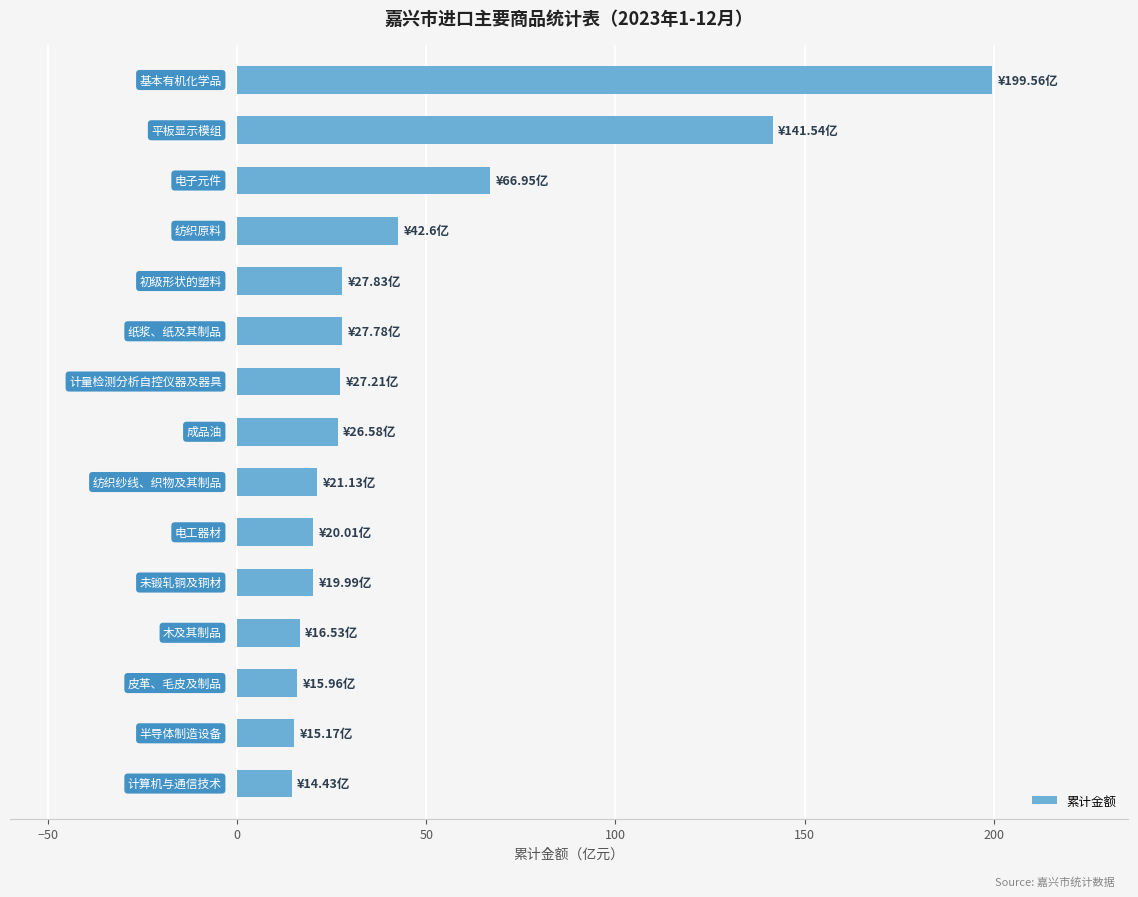

What is the smallest value displayed?

14.4